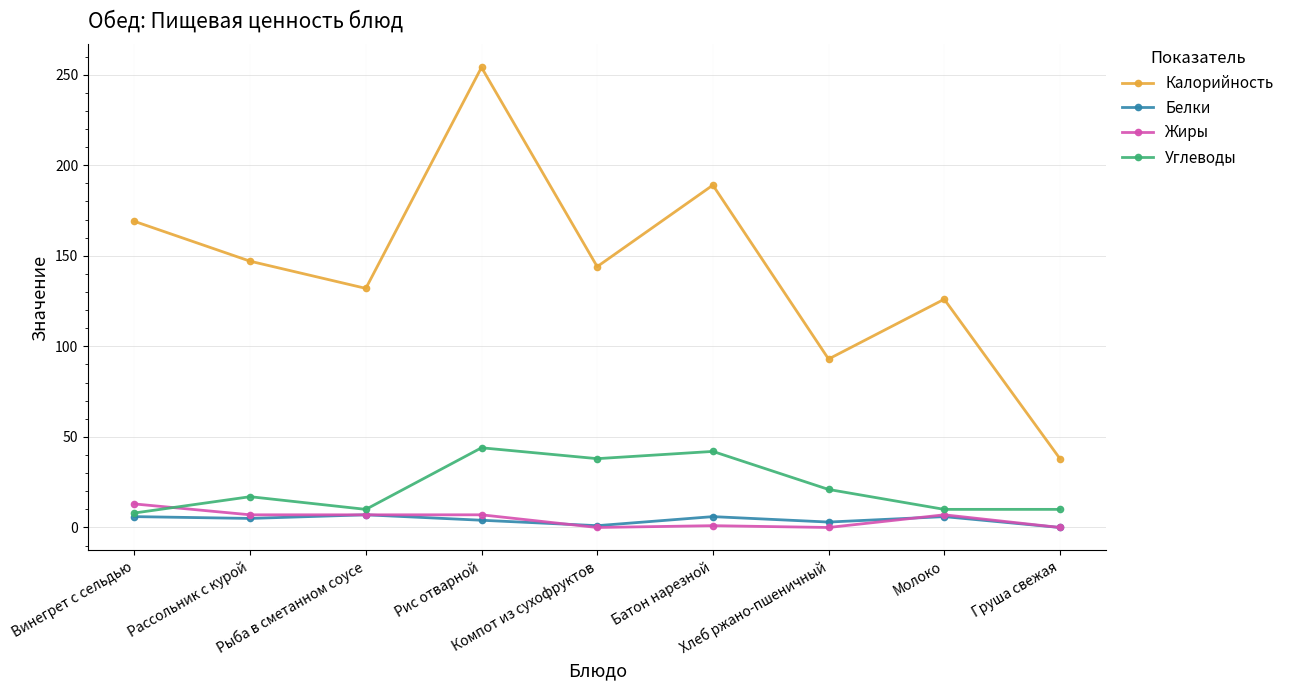

Count the number of categories in the chart.

9